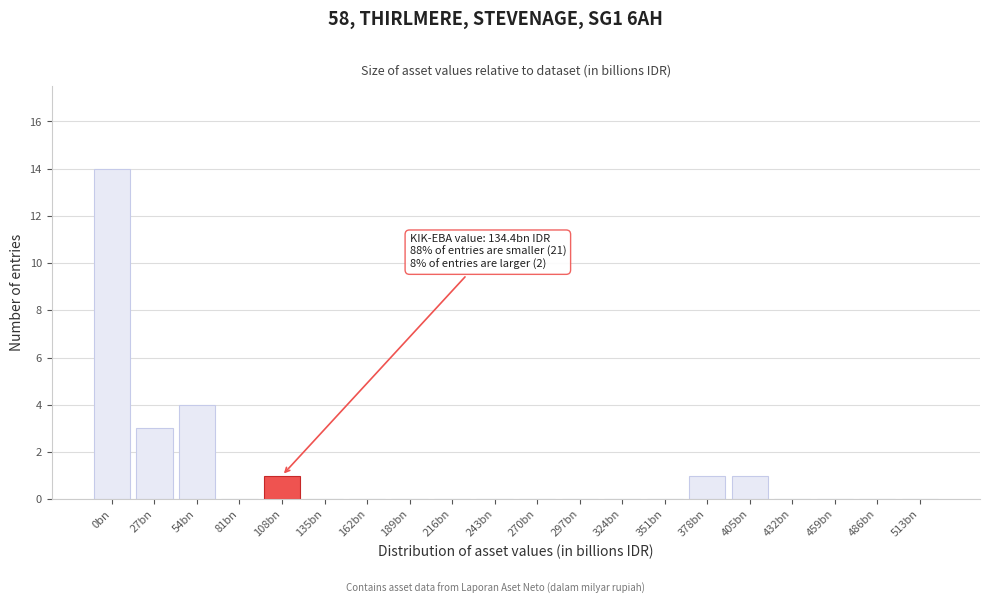

Reading right to left, what are all the values shown in this chart?

513bn=0	486bn=0	459bn=0	432bn=0	405bn=1	378bn=1	351bn=0	324bn=0	297bn=0	270bn=0	243bn=0	216bn=0	189bn=0	162bn=0	135bn=0	108bn=1	81bn=0	54bn=4	27bn=3	0bn=14